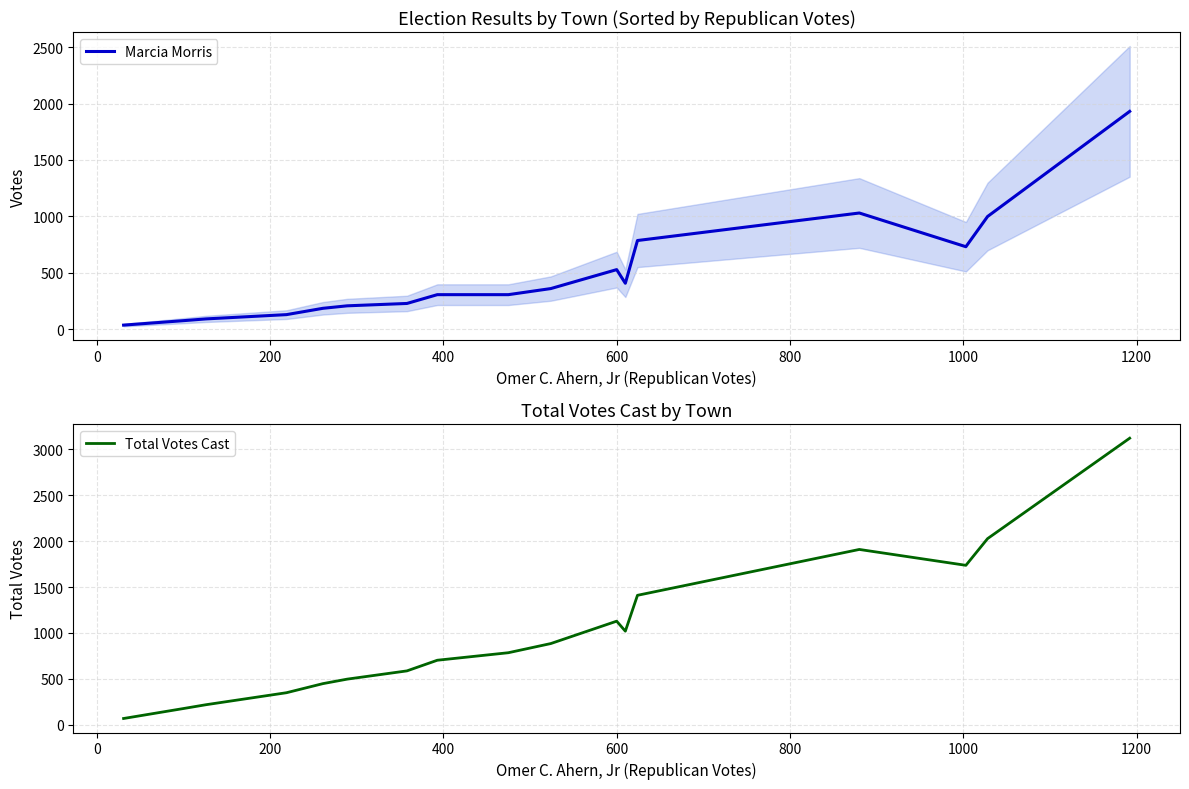

What is the sum of all Marcia Morris values?

8336